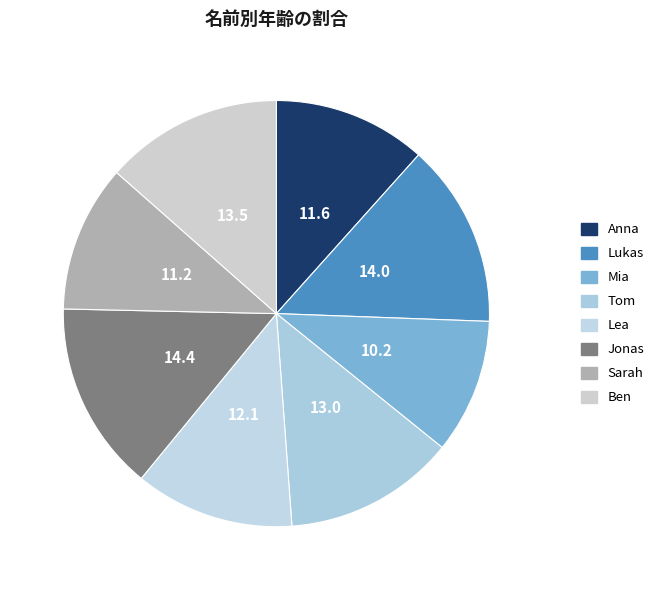

Is there a majority slice in this chart?

No